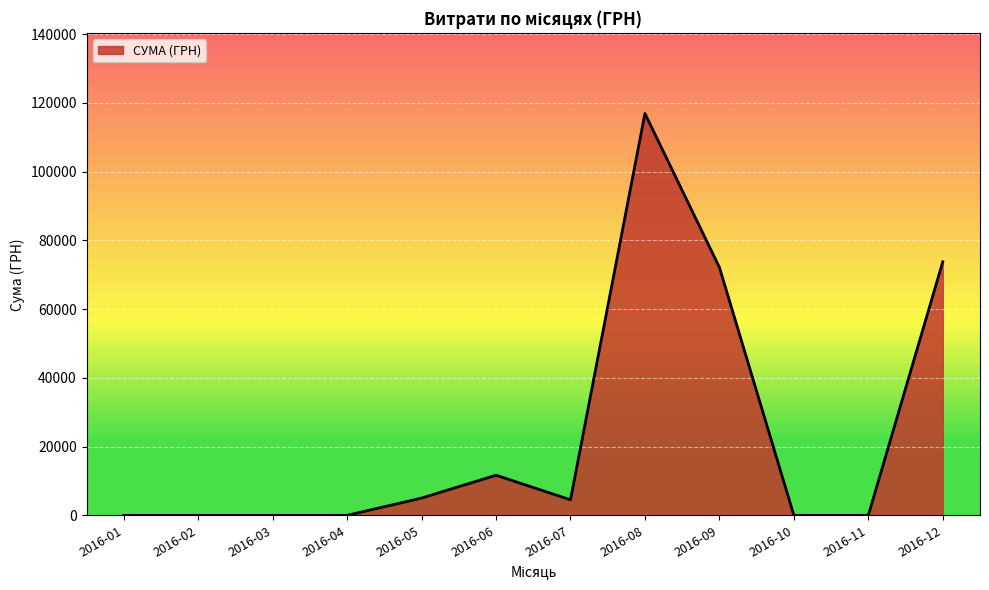

At which category does the chart reach its peak across all series?

2016-08